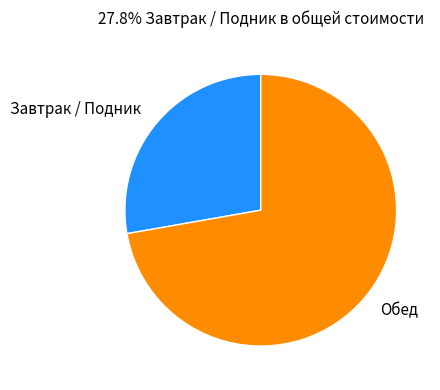

What is the majority slice?

Обед